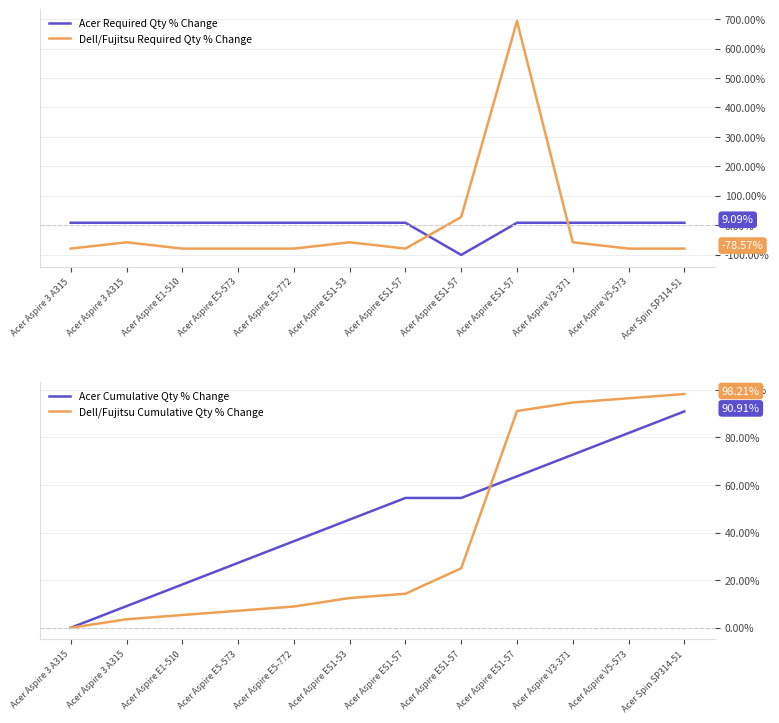

What is the difference between the maximum and second lowest values in the Dell/Fujitsu Cumulative Qty % Change series?

94.6